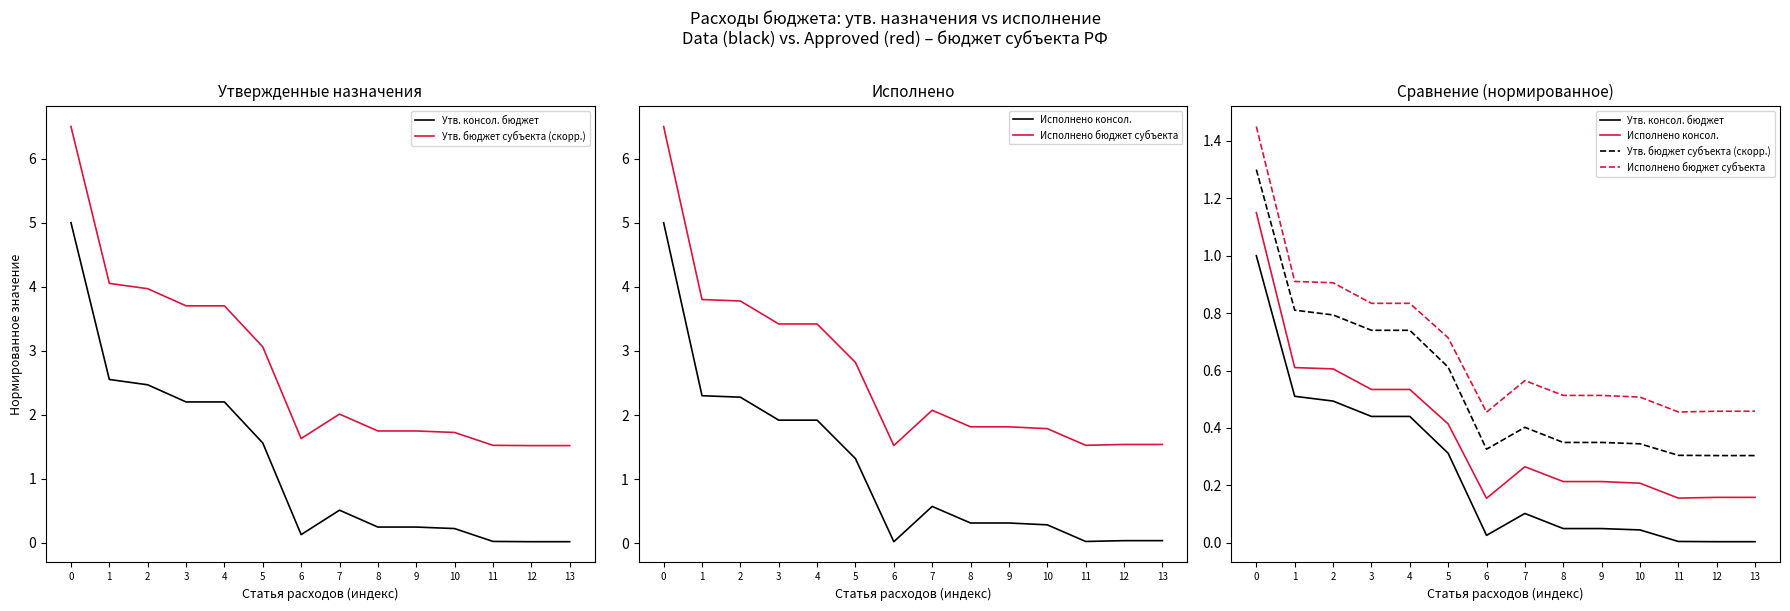

True or false: Утв. консол. бюджет and Исполнено бюджет субъекта intersect in this chart.

False